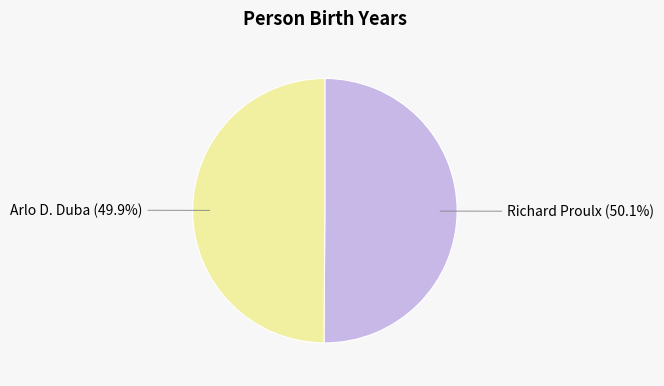

The Arlo D. Duba slice represents 45% of the pie. True or false?

False